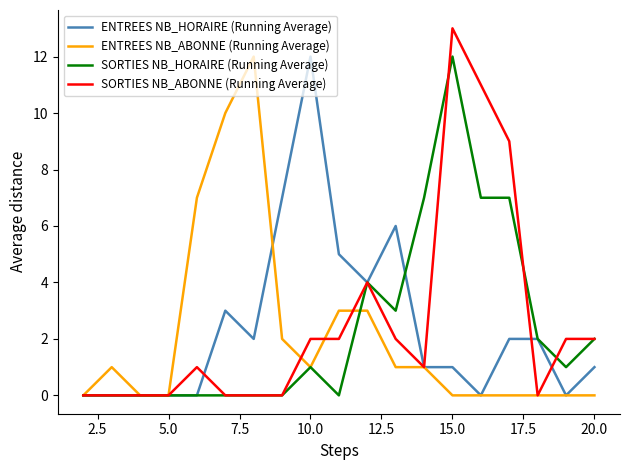

What is the maximum value shown in the chart?

13